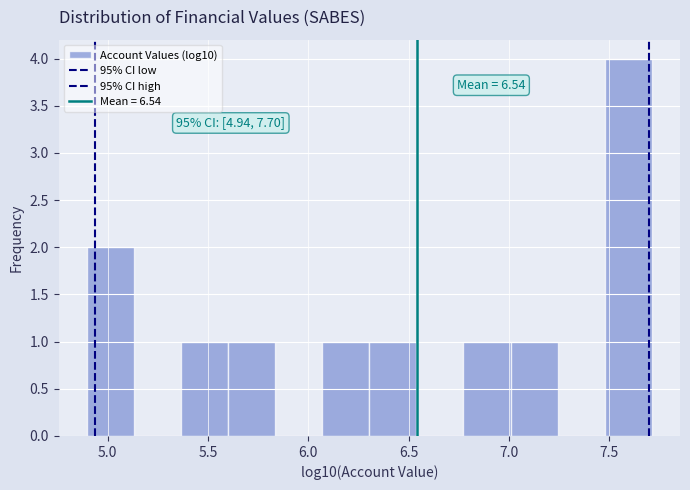

Which range on the x-axis has the tallest bar?

7.50 to 7.70